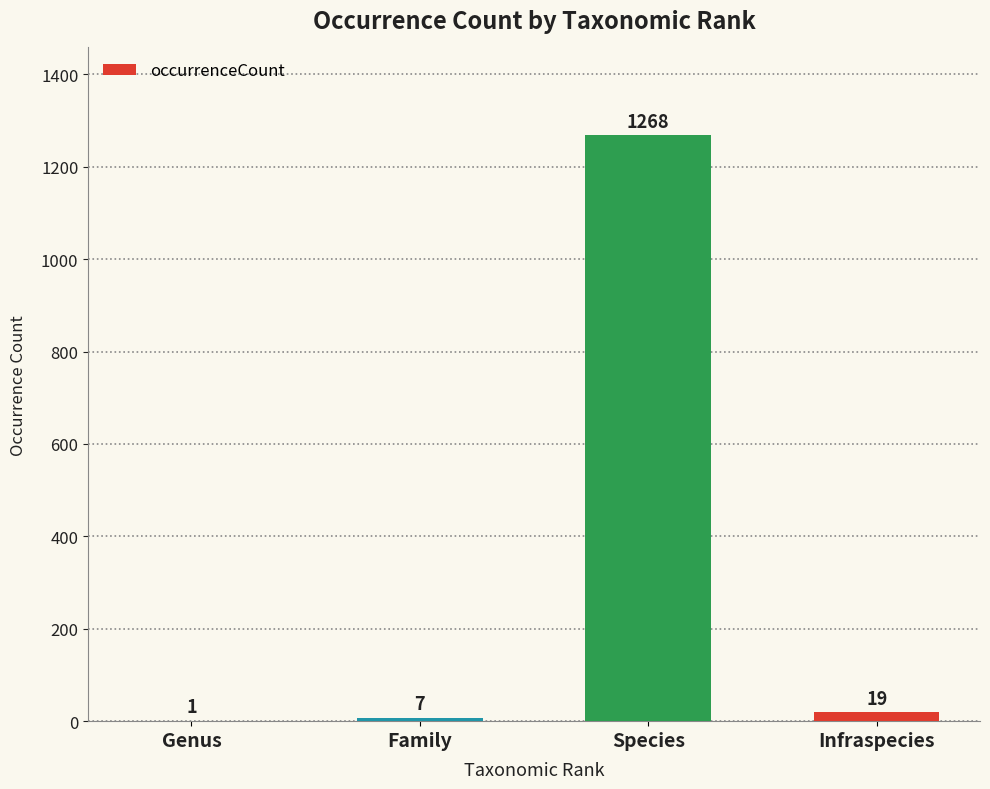

Where is the data nearest to the value 634?

Infraspecies